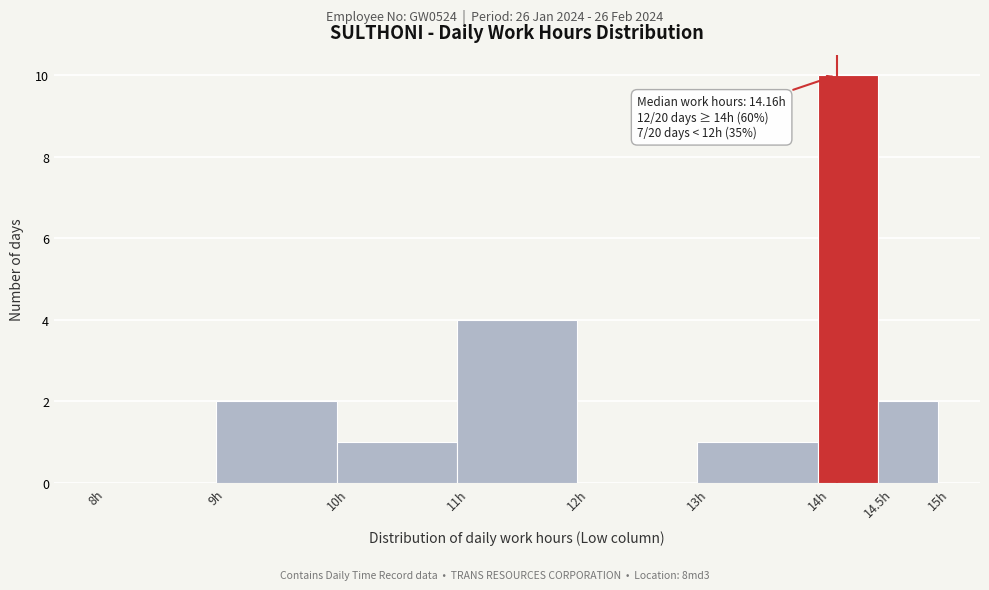

Which range on the x-axis has the tallest bar?

14.0 to 14.5